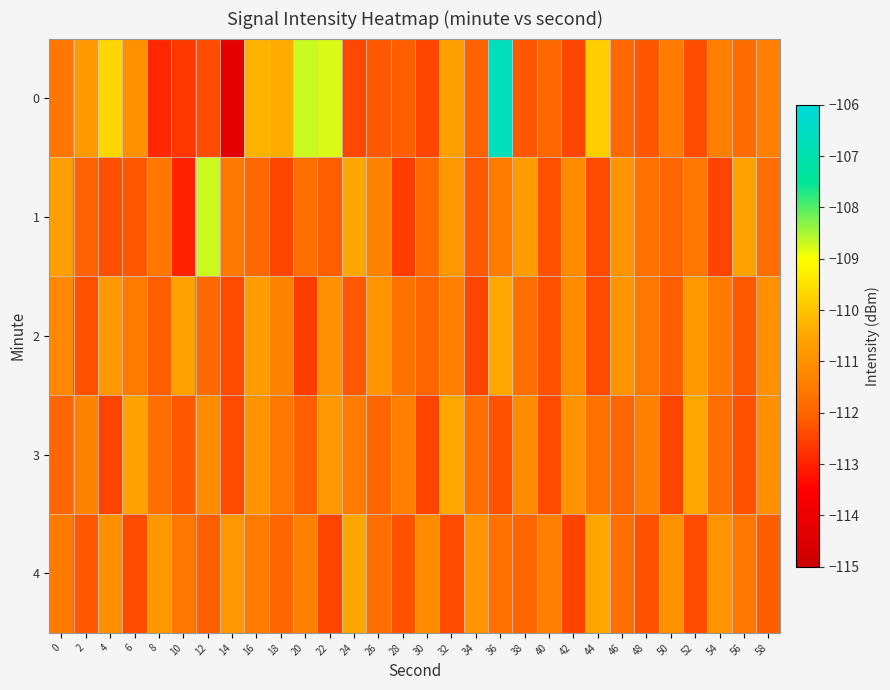

Between 26 and 48, which is larger?

26